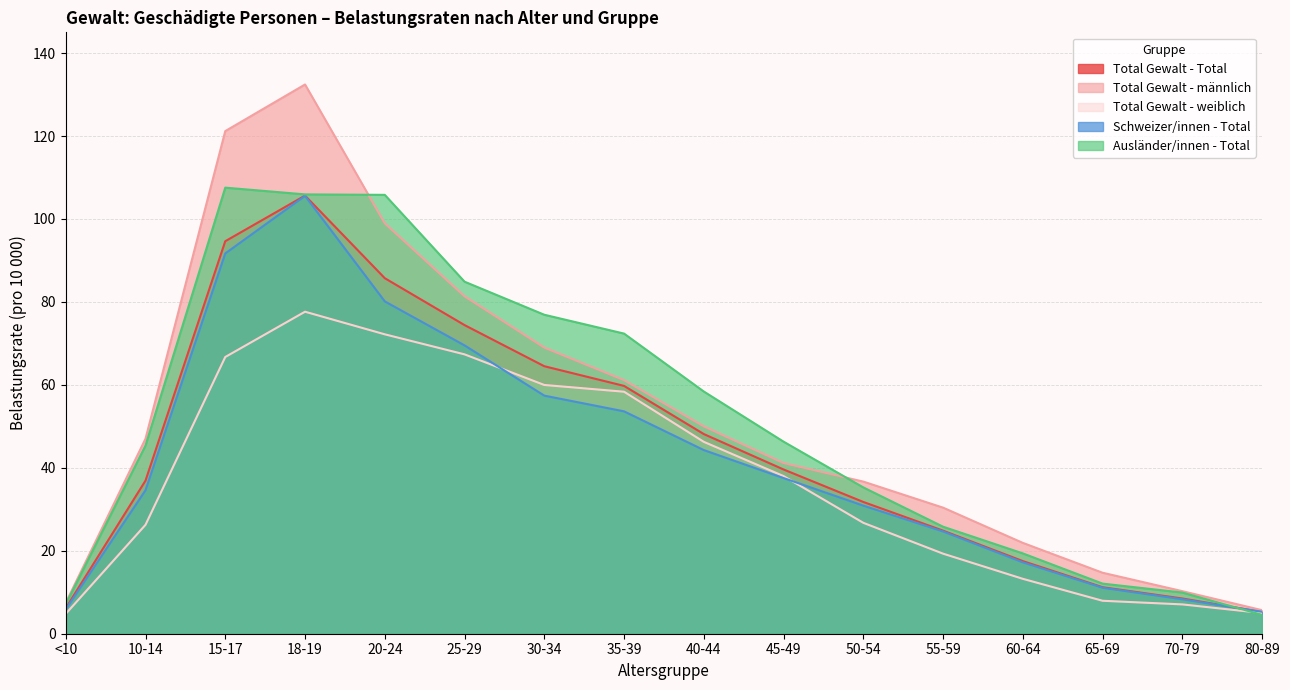

What is the value of the Total Gewalt - weiblich point at the 6th from the left?

67.4